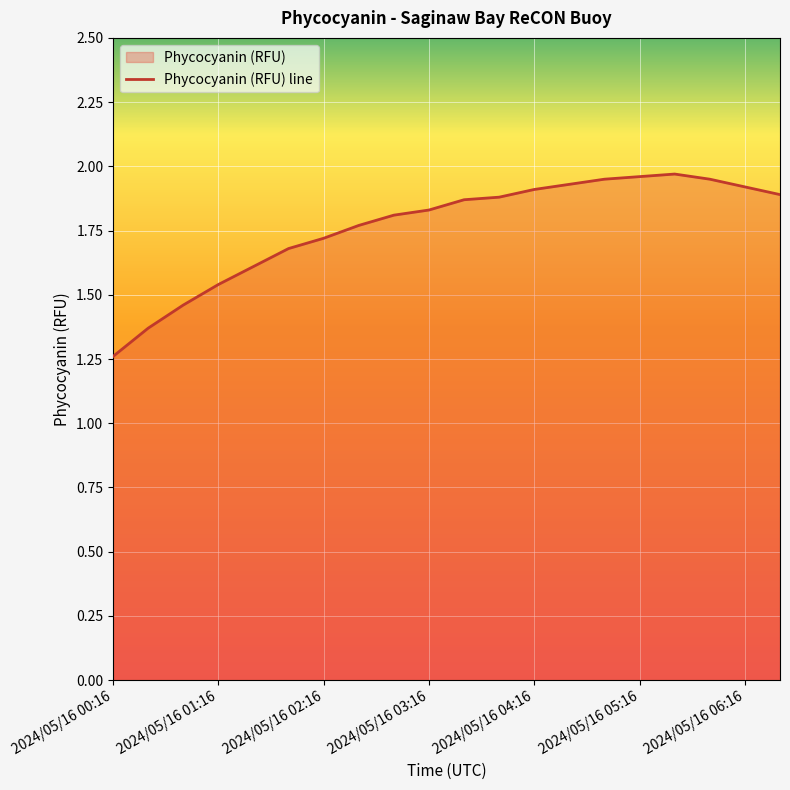

The chart shows a value of 0.5 at 2024/05/16 03:16. True or false?

False